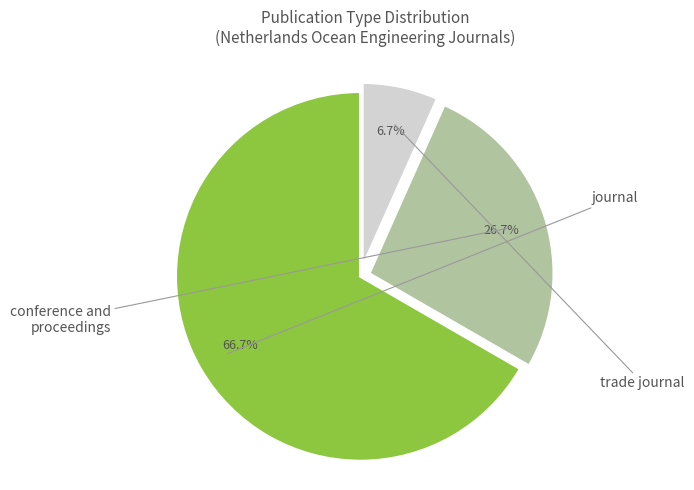

Is there any slice that represents more than half of the pie?

Yes